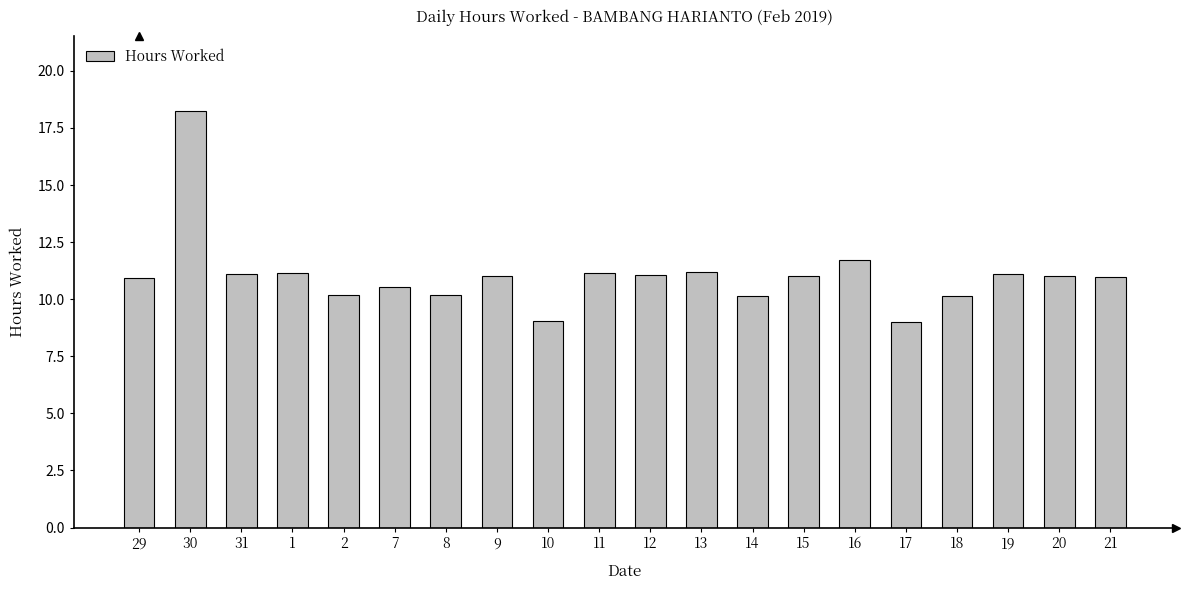

Which category has the highest value across all series?

30